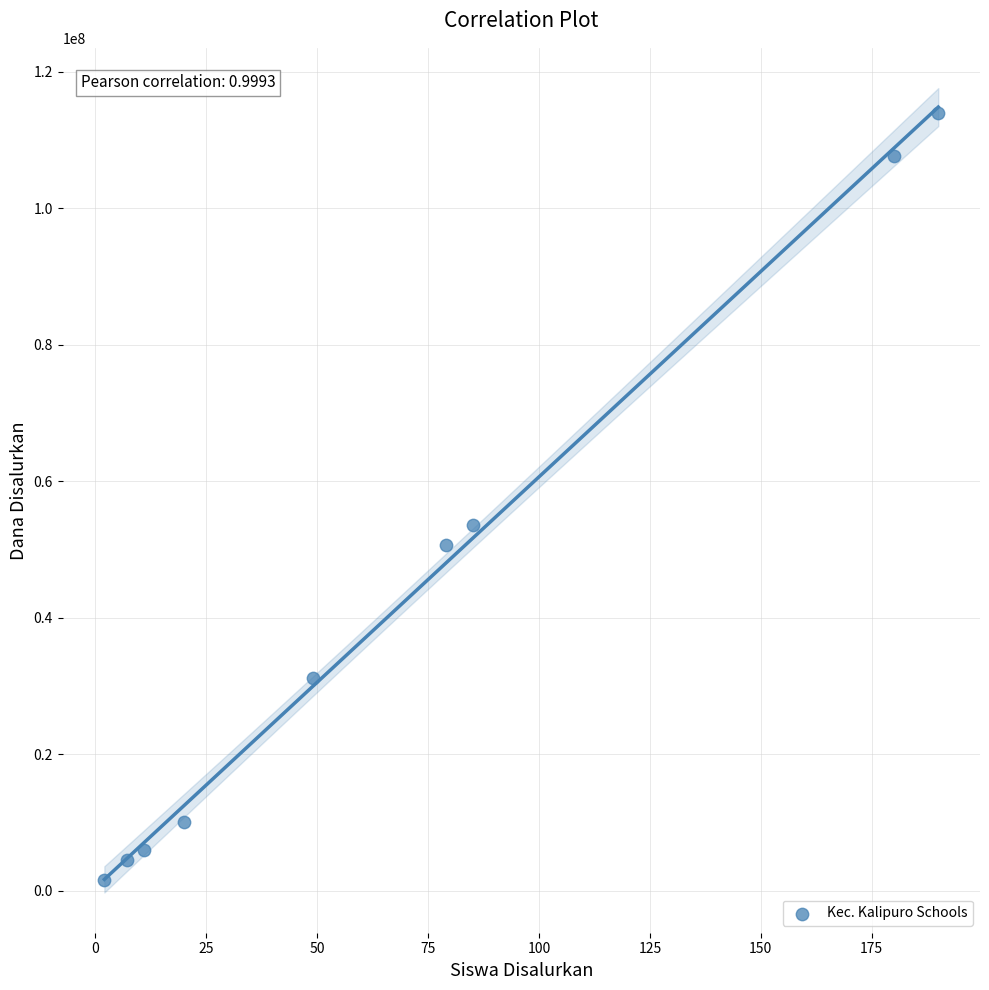

What is the range of Y values (max minus min)?

112500000